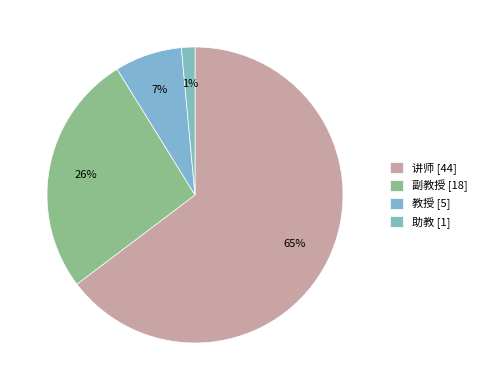

How many slices are in this pie chart?

4